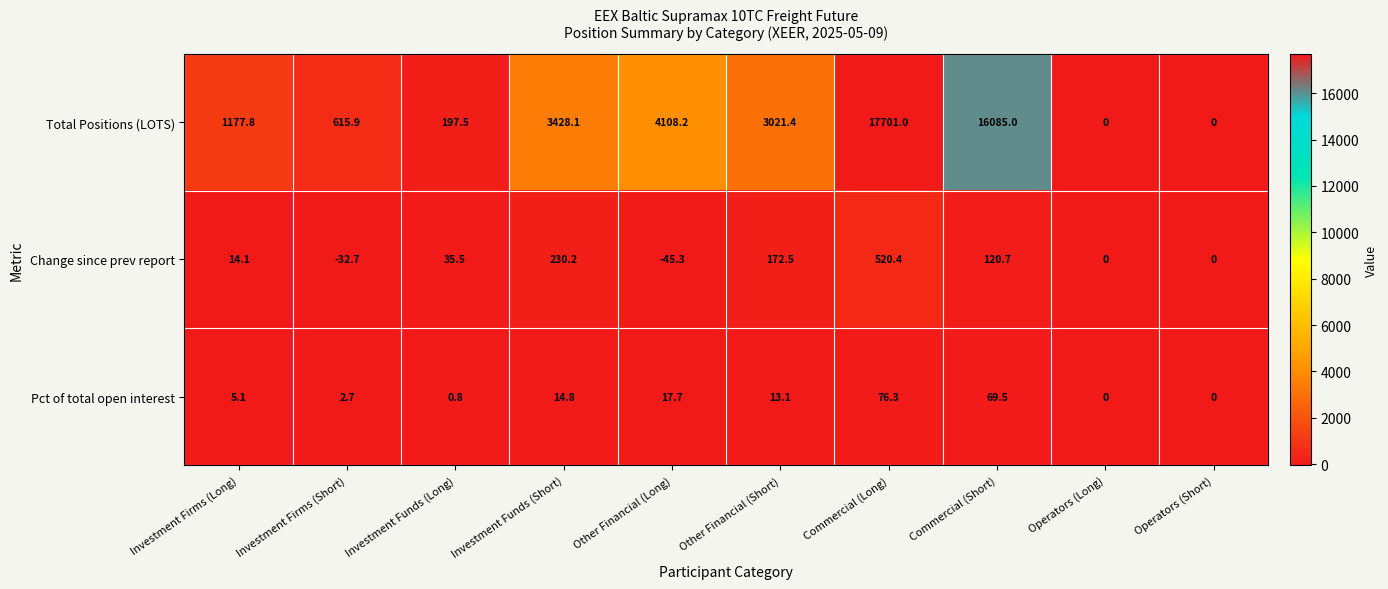

What is the difference between the Pct of total open interest values at Commercial (Long) and Other Financial (Short)?

63.2